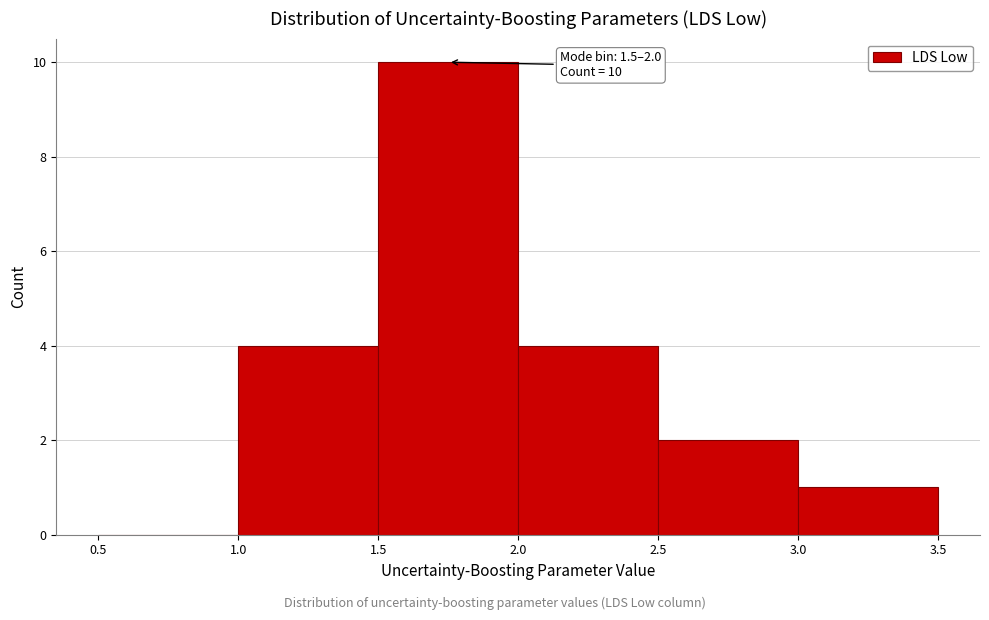

Which range on the x-axis has the tallest bar?

1.5 to 2.0